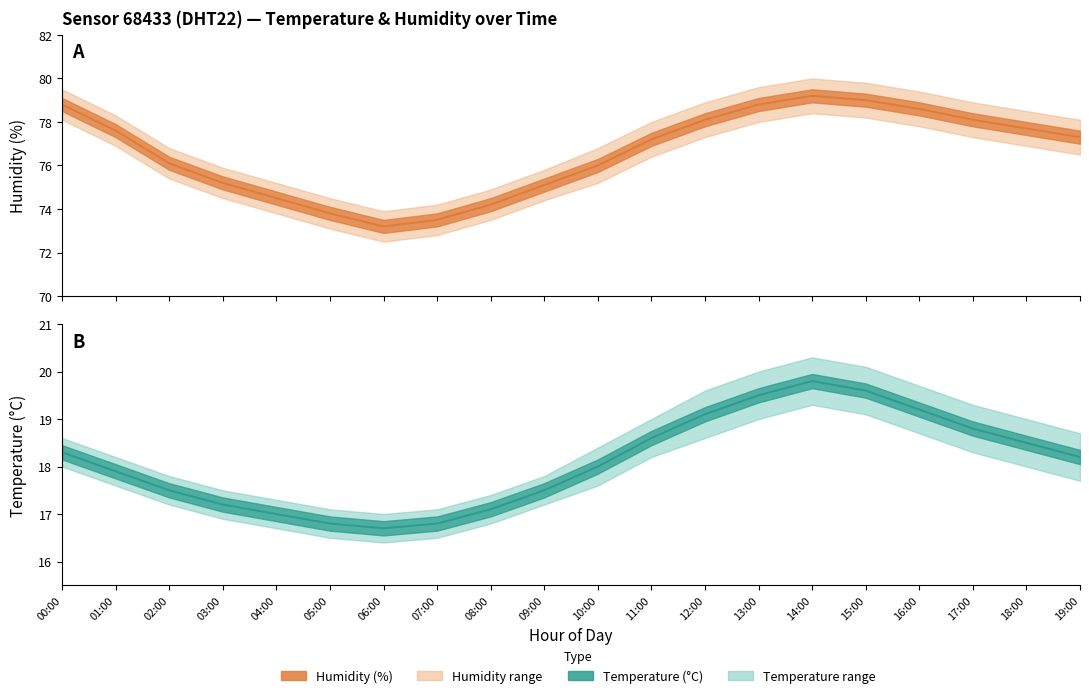

At which category is the sum across all series the highest?

14:00